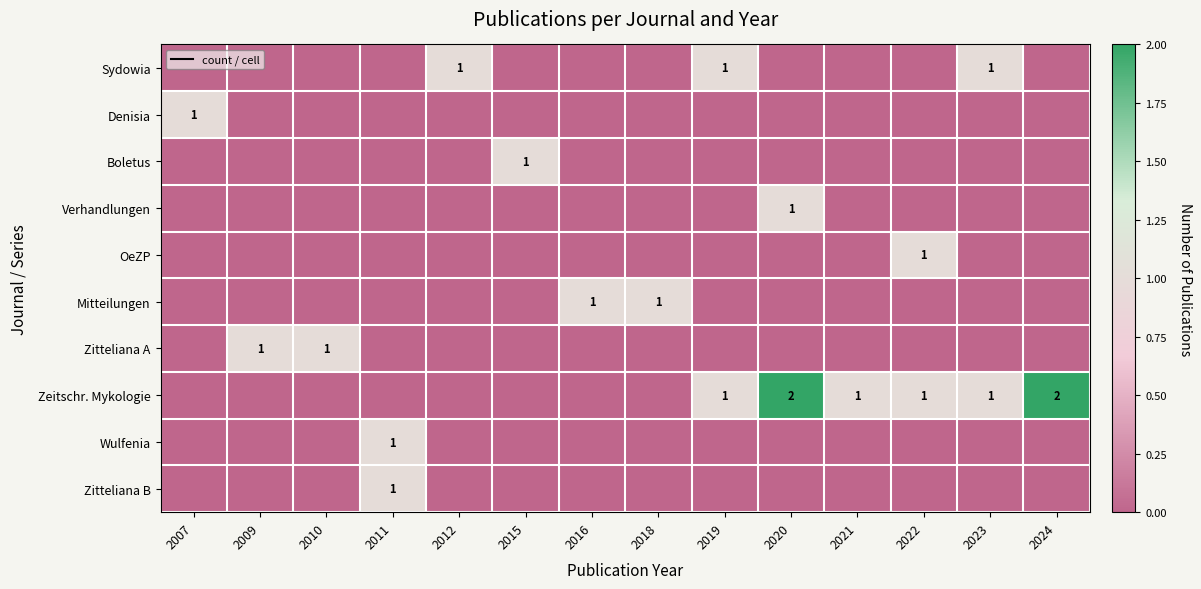

The Boletus series shows 0 at 2023. True or false?

False